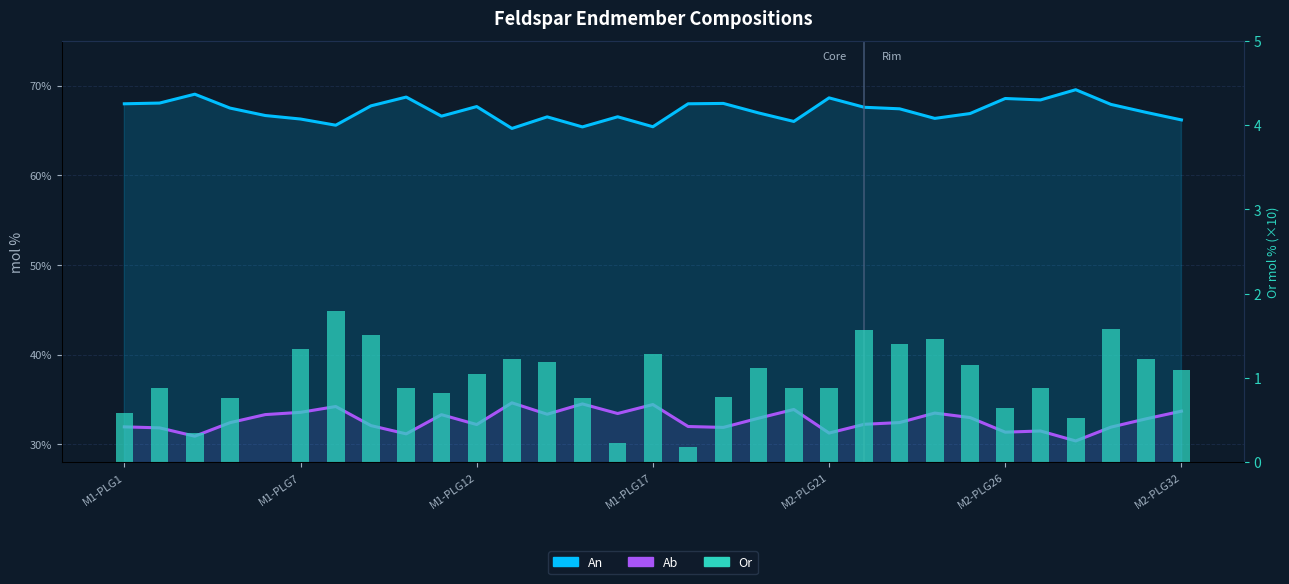

Rank the series by their maximum value, from highest to lowest.

An, Ab, Or (×10)